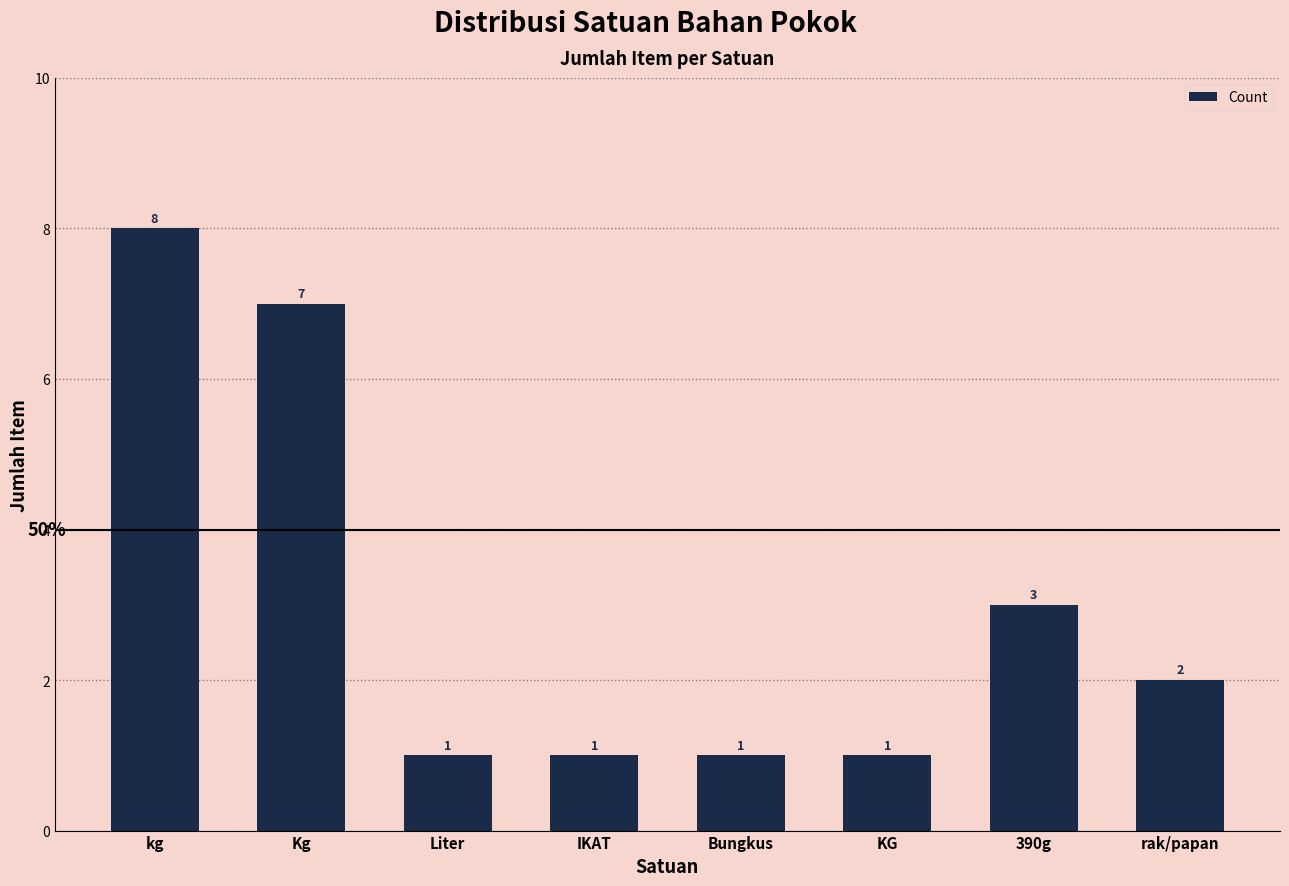

What is the average value?

3